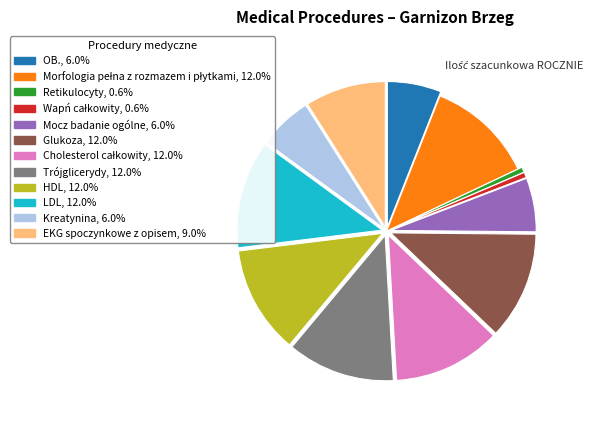

Which has a higher value, Mocz badanie ogólne or Glukoza?

Glukoza